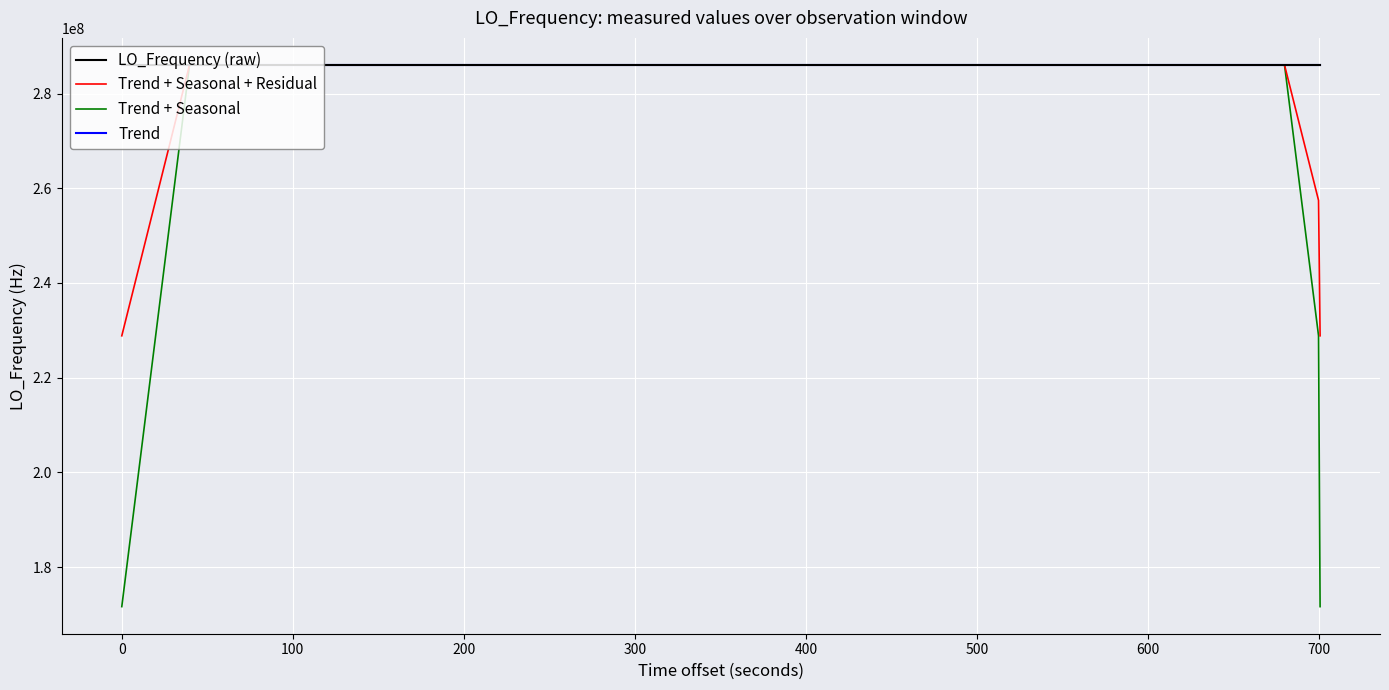

True or false: Trend + Seasonal + Residual has more than 0 points higher than both neighbors.

True